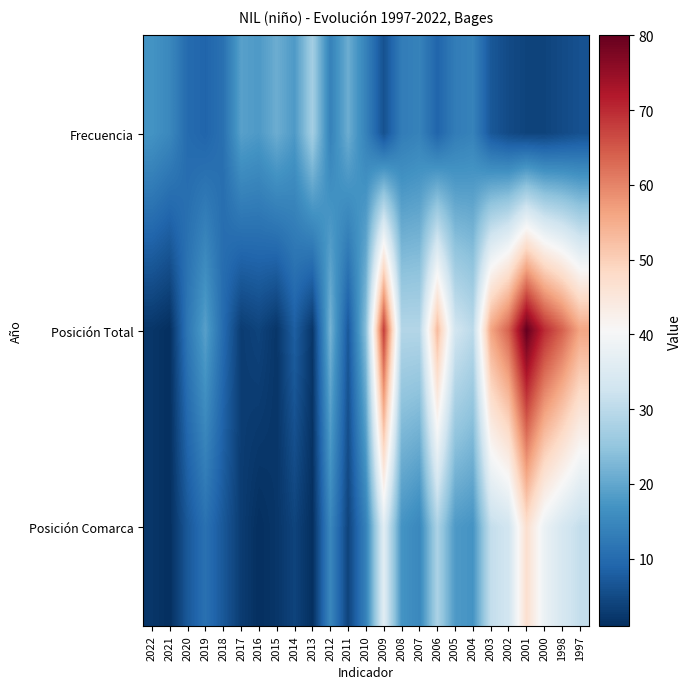

What is the greatest value displayed?

80